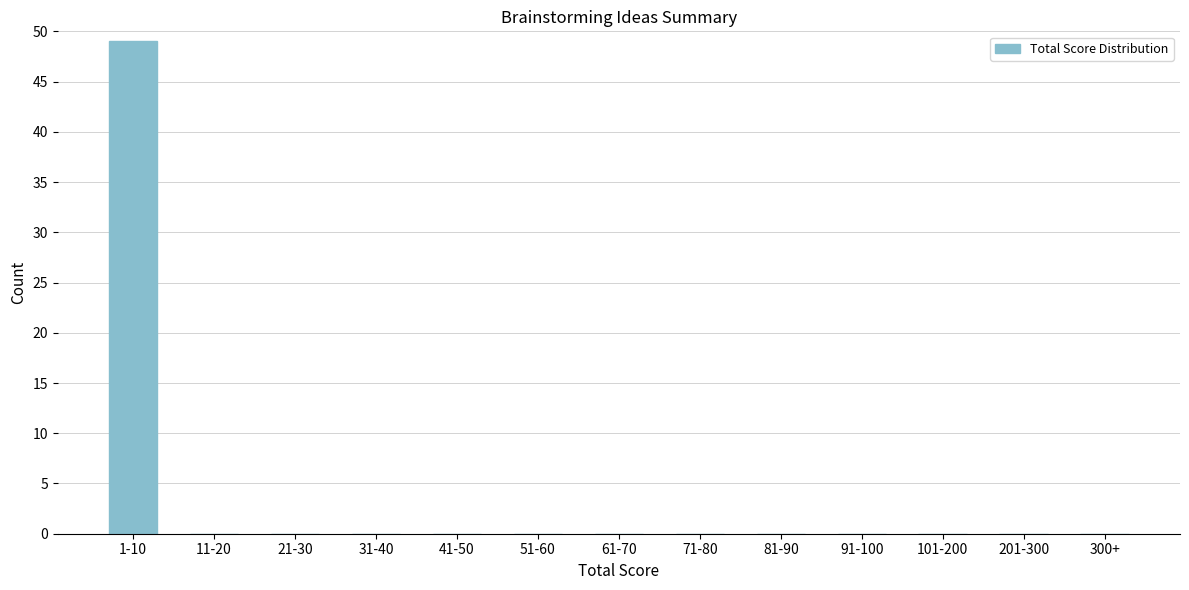

Which has a higher value, 1-10 or 31-40?

1-10